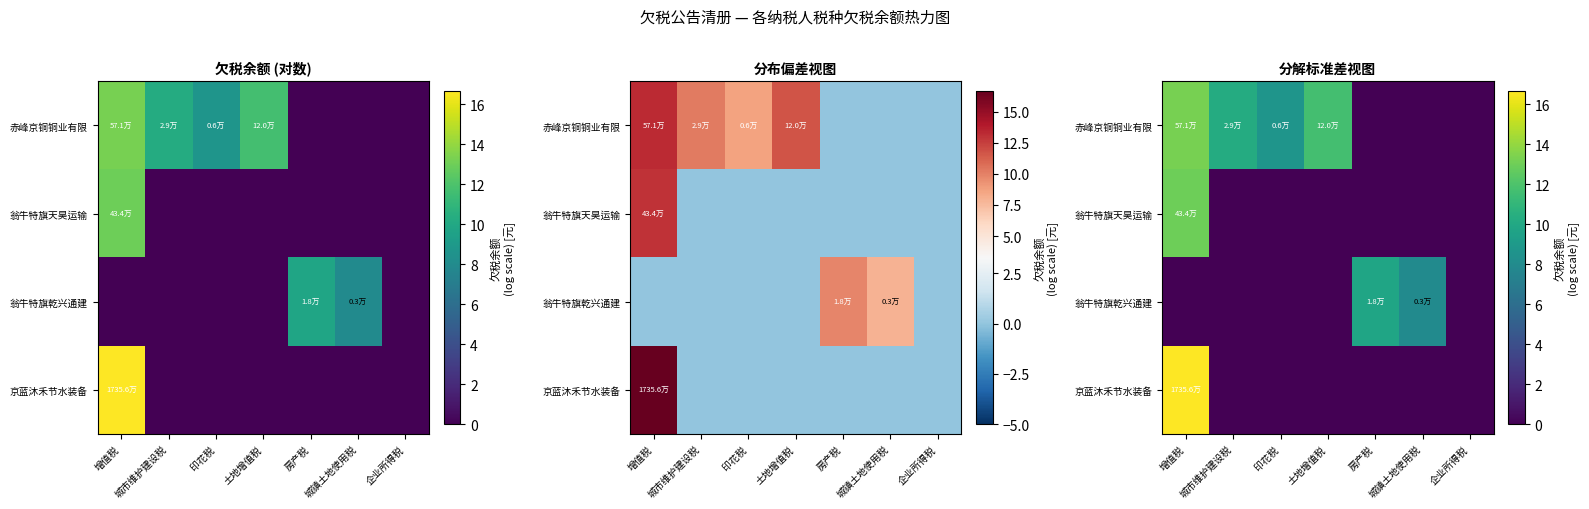

How many positive values does the 京蓝沐禾节水装备 series have?

1